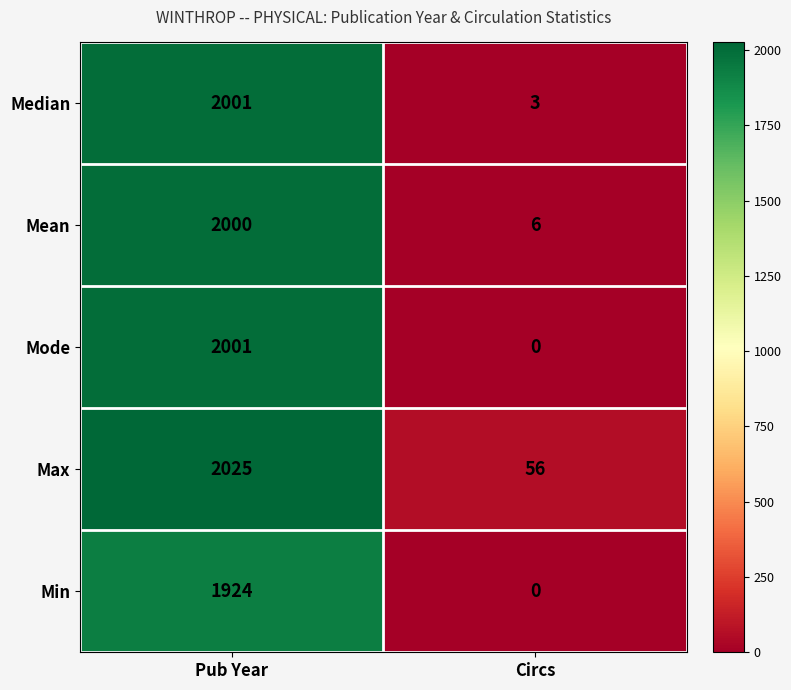

What is the greatest value displayed?

2025